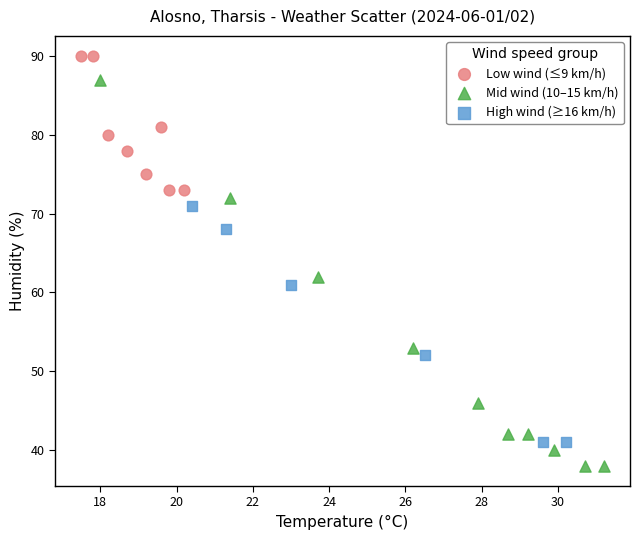

Which series reaches the maximum Y coordinate?

Low wind (≤9 km/h)